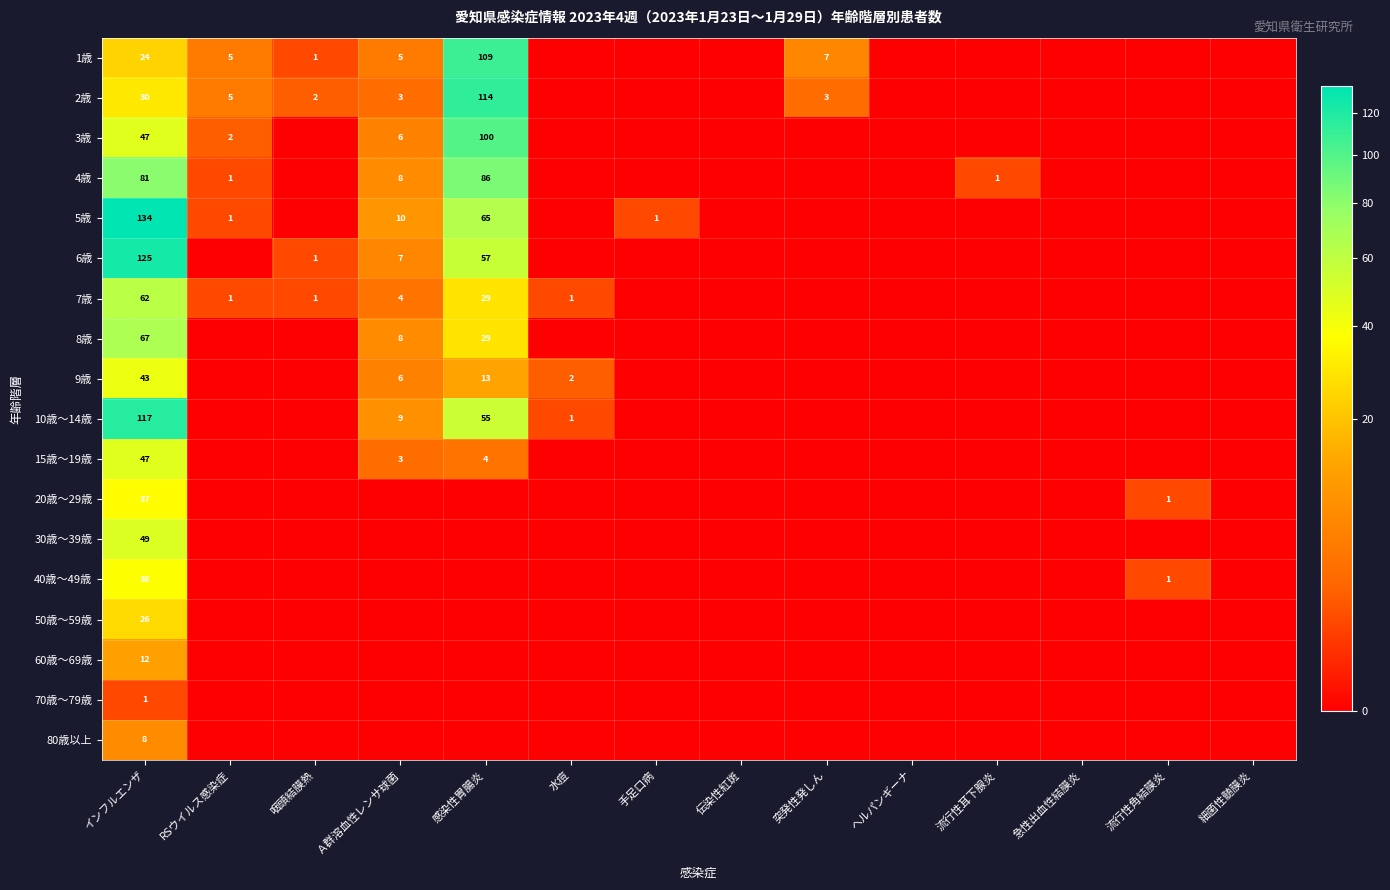

What is the difference between the maximum and minimum values in the 3歳 series?

100